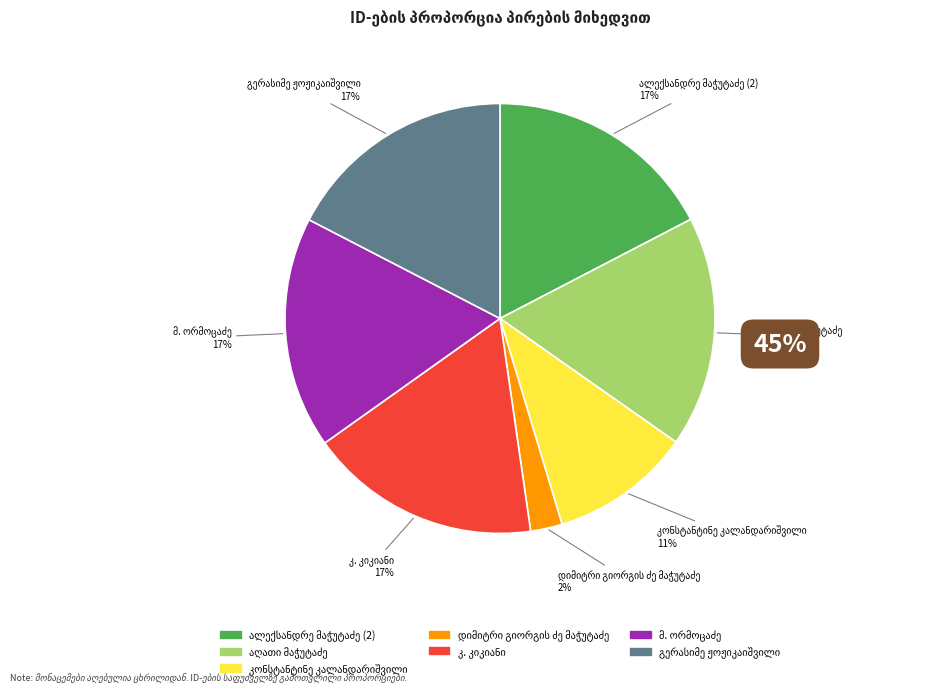

To the nearest percent, what is the average slice percentage?

14%